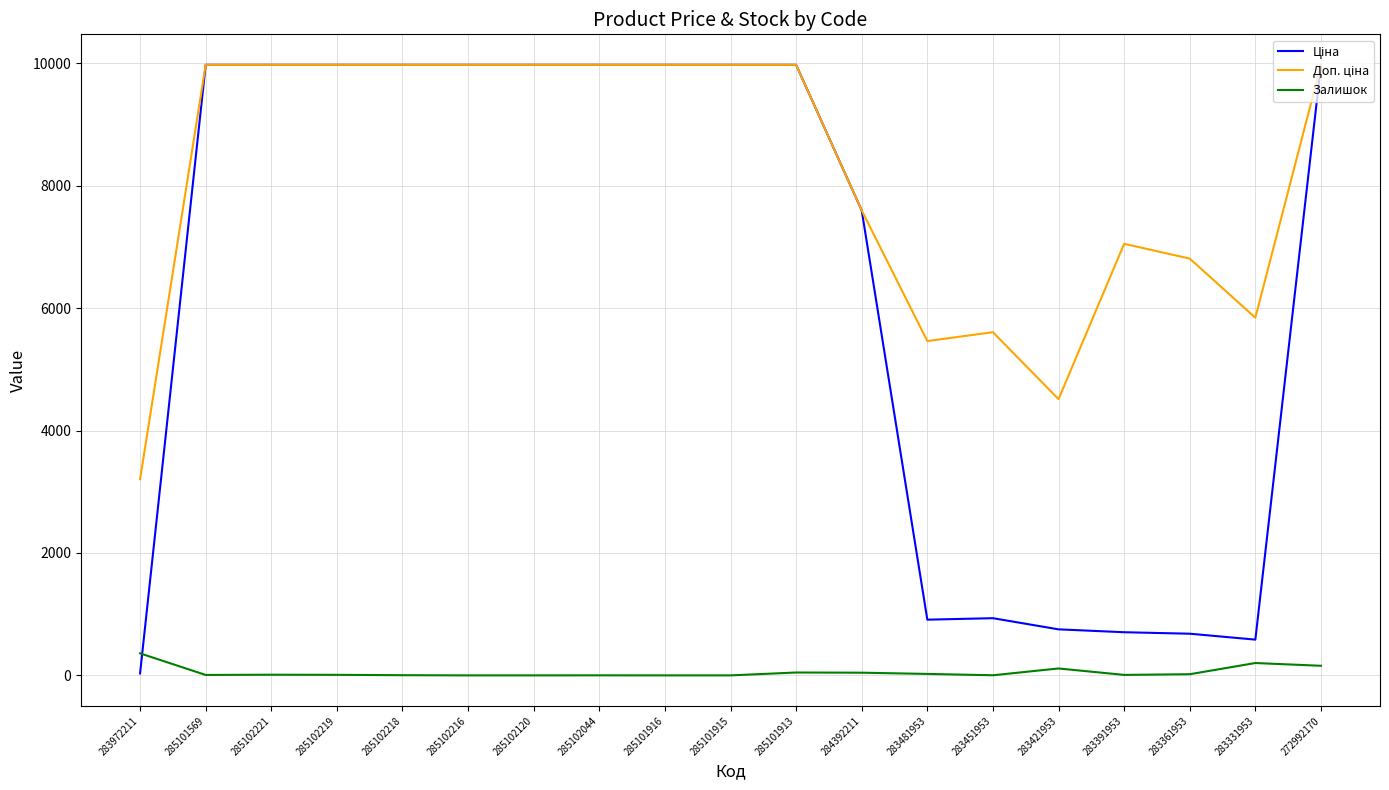

What is the maximum value shown in the chart?

9975.0